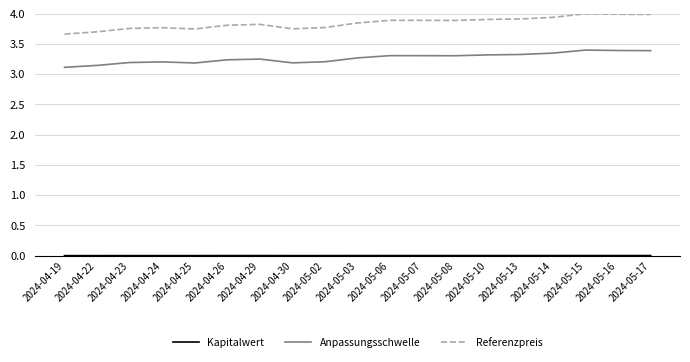

What is the difference between the Anpassungsschwelle values at 2024-05-15 and 2024-04-22?

0.3